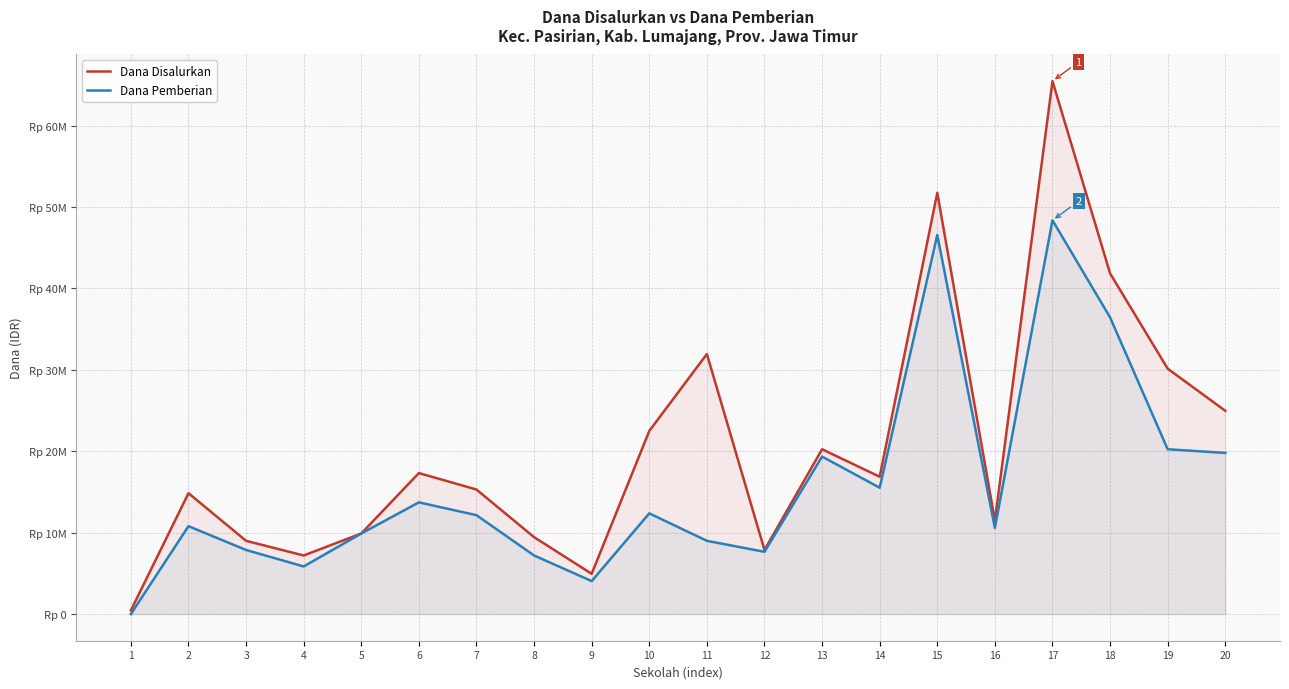

What is the difference between the second highest and second lowest values in the Dana Pemberian series?

42525000